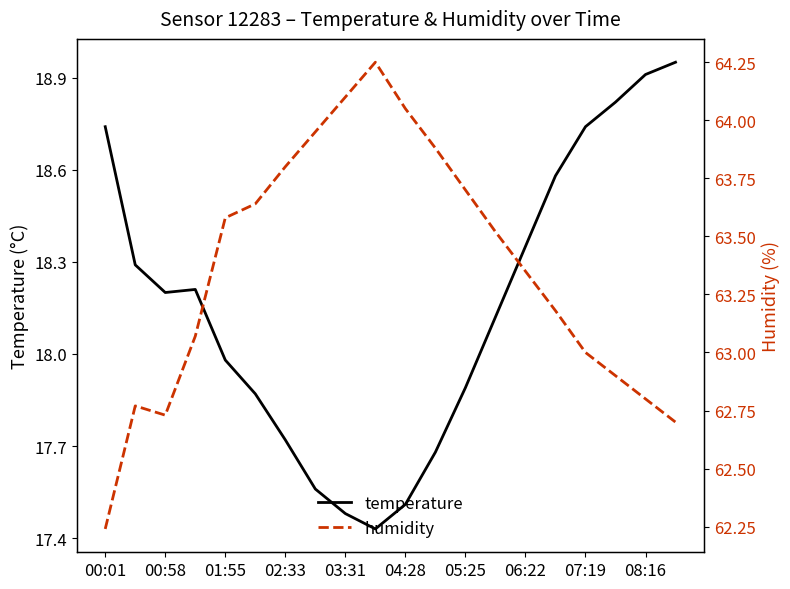

At which label does humidity reach its minimum?

00:01